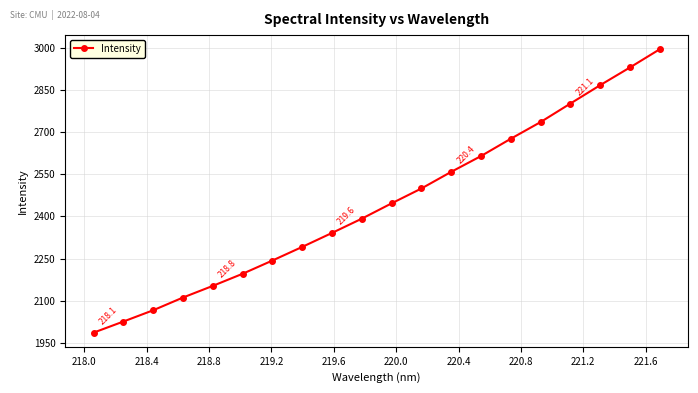

How many data points are less than 2446?

10